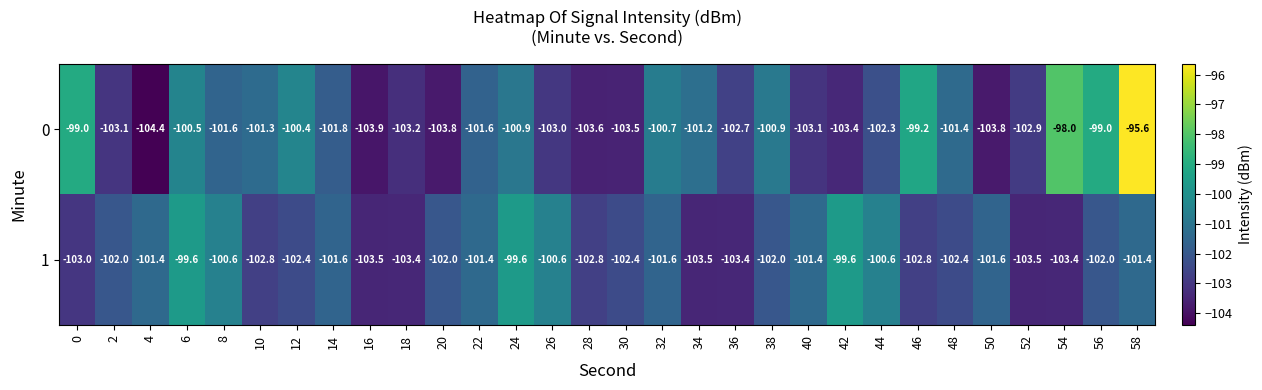

What is the difference between the highest and lowest values at 0?

4.0